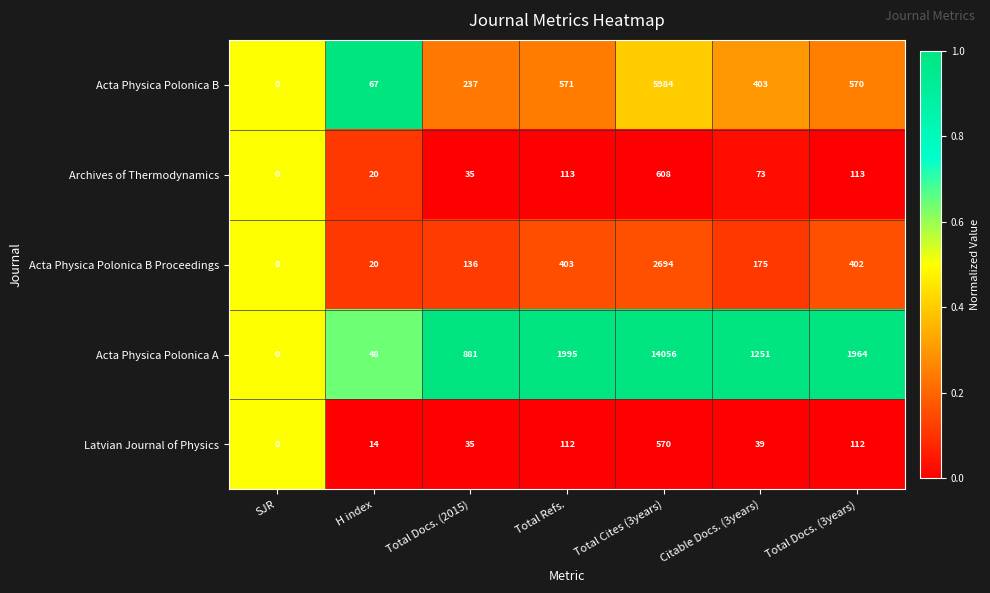

What is the highest value of the Acta Physica Polonica B Proceedings series?

2694